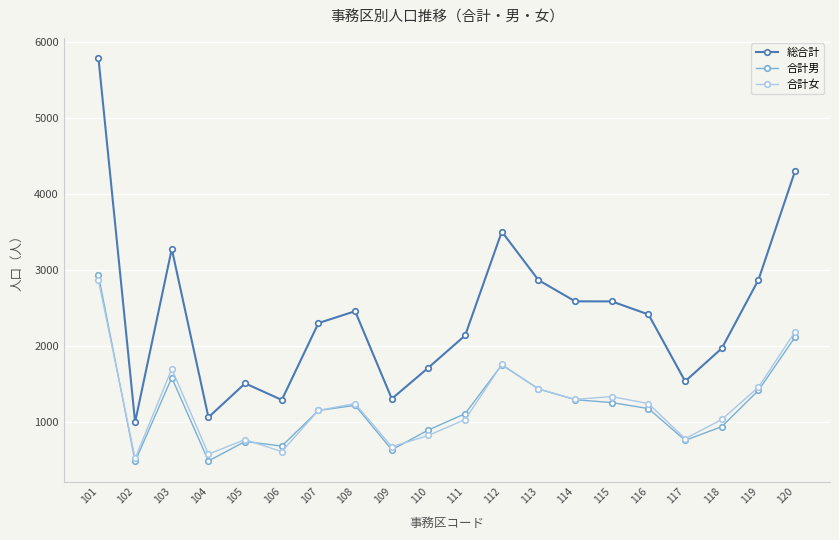

What is the value of the 合計男 point at the 4th from the left?

484